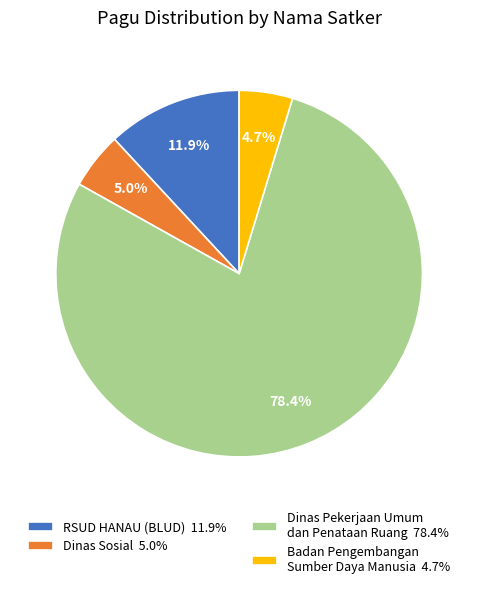

Do Badan Pengembangan Sumber Daya Manusia 4.7% and RSUD HANAU (BLUD) 11.9% together represent more than half of the pie?

No